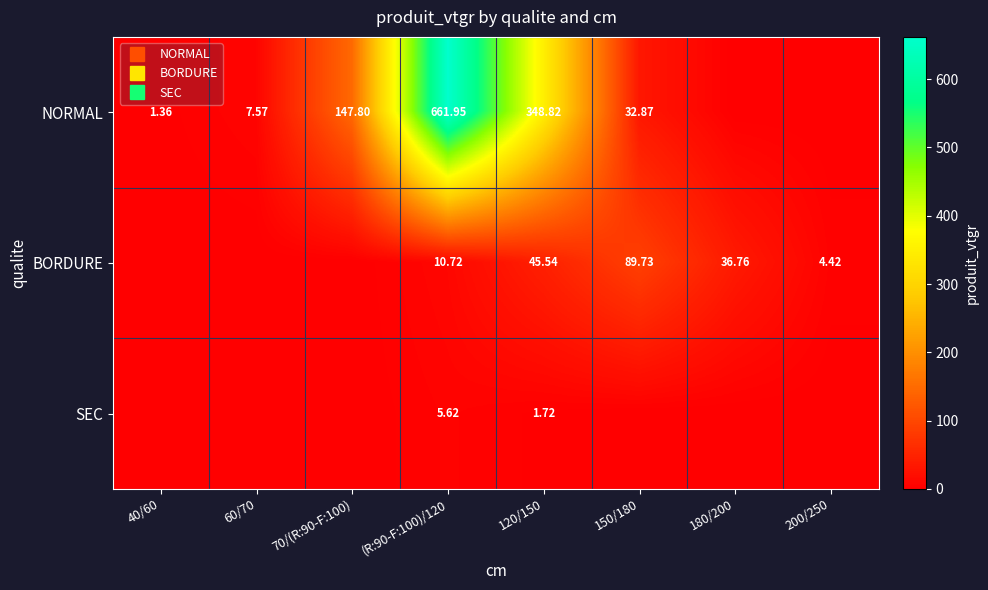

Which series changed the most between 40/60 and 180/200?

BORDURE